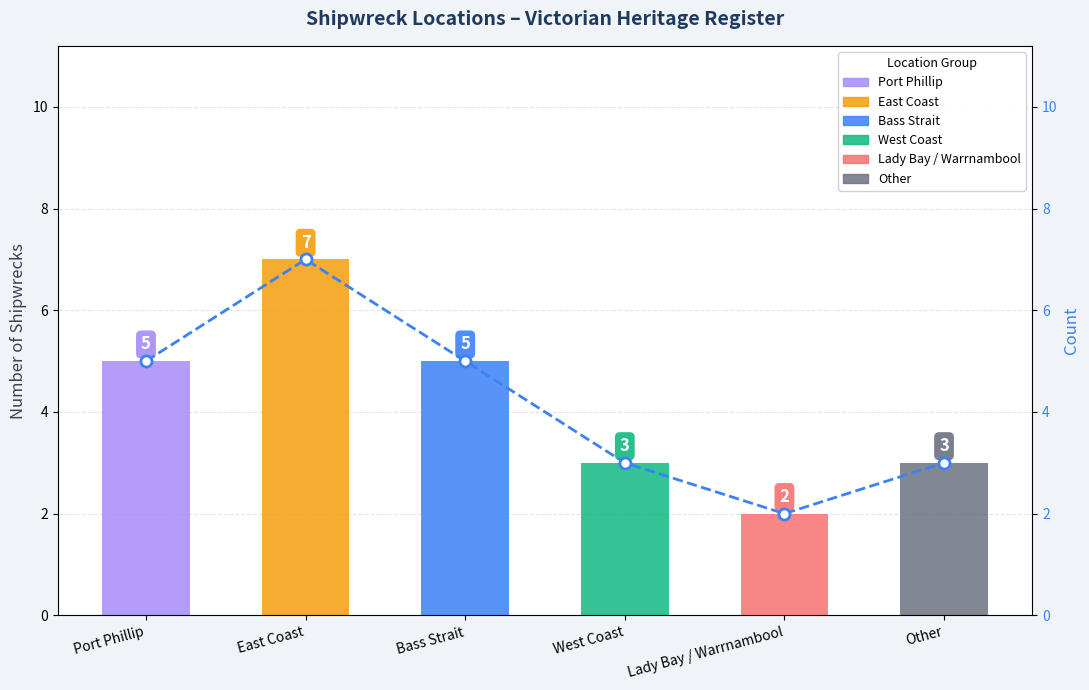

What is the minimum value shown in the chart?

2